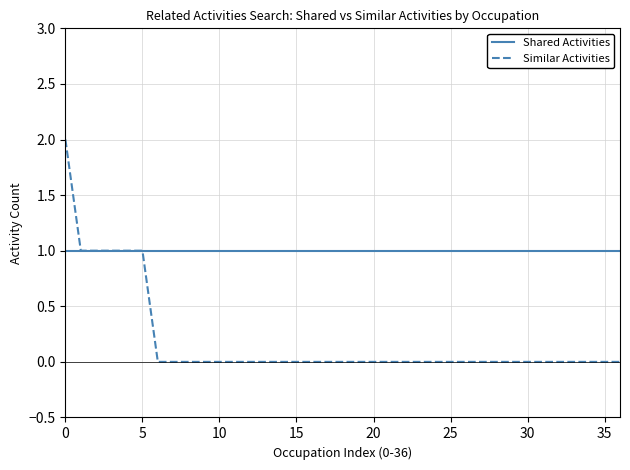

Which series has the largest total across all categories?

Shared Activities